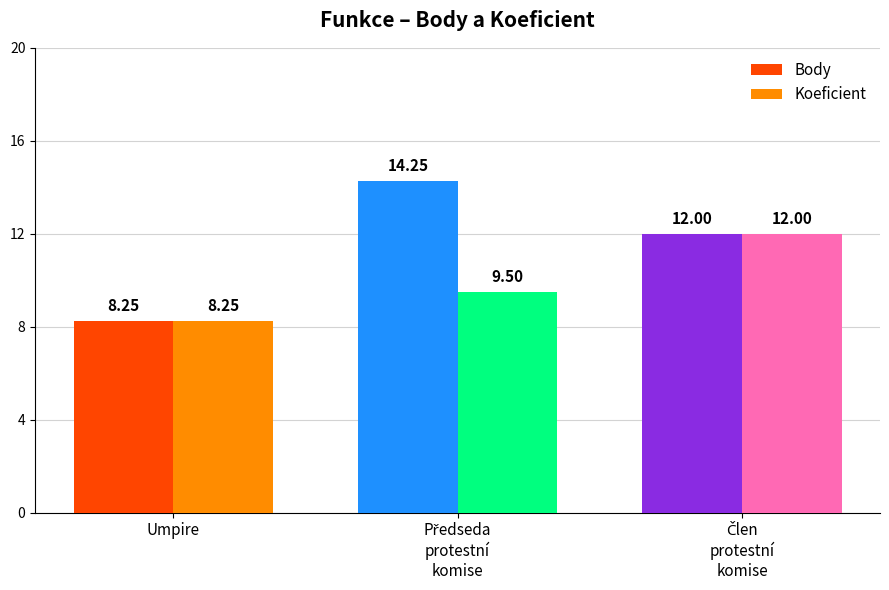

Which category has the lowest value across all series?

Umpire